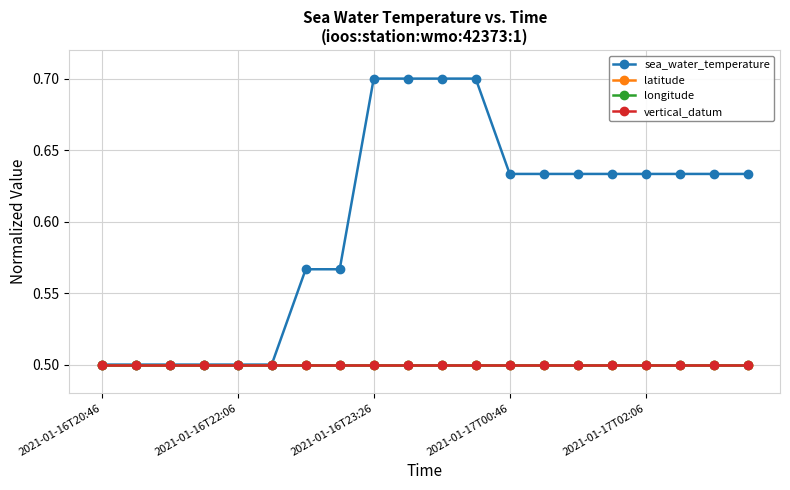

Is this an area chart (filled region under the line)?

No